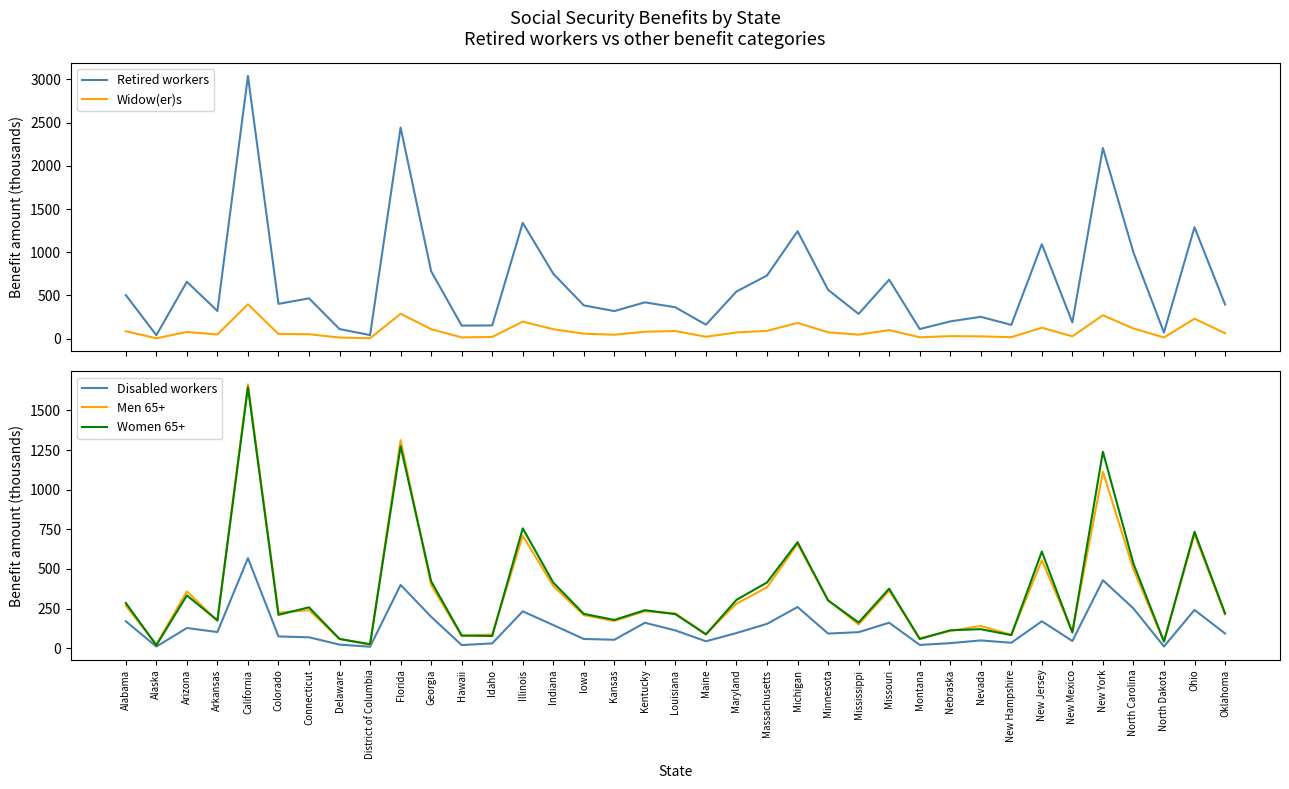

What is the difference between the maximum and minimum values in the Men 65+ series?

1643.9